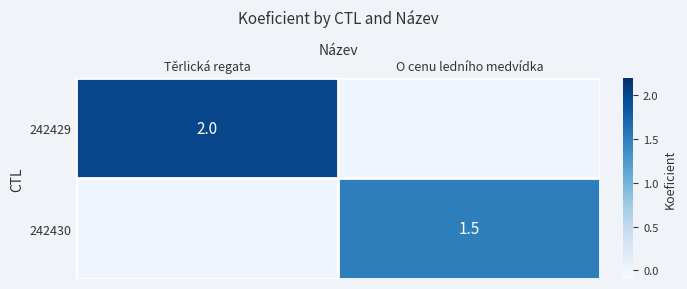

Is it true that 242430 equals 0.5 at O cenu ledního medvídka?

False